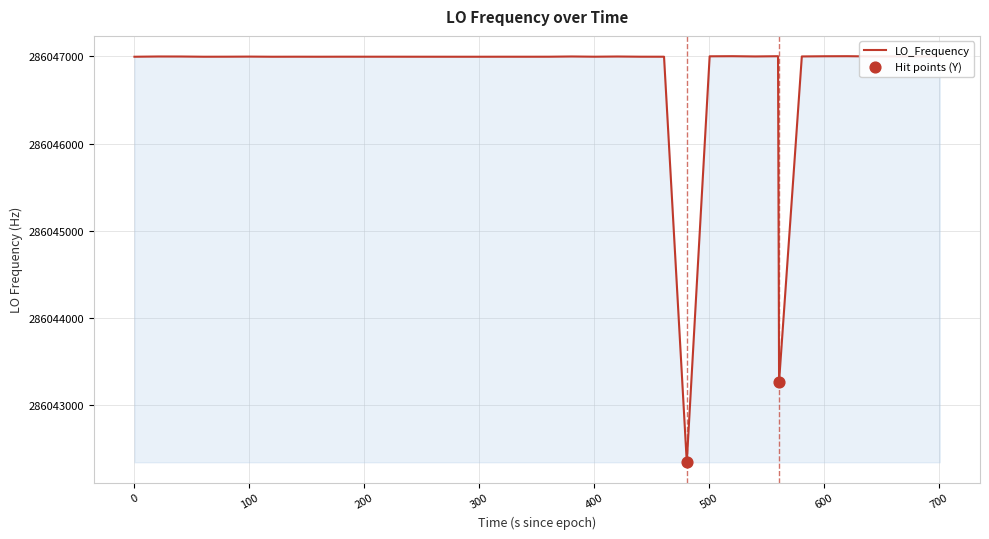

What is the smallest value displayed?

286042339.7